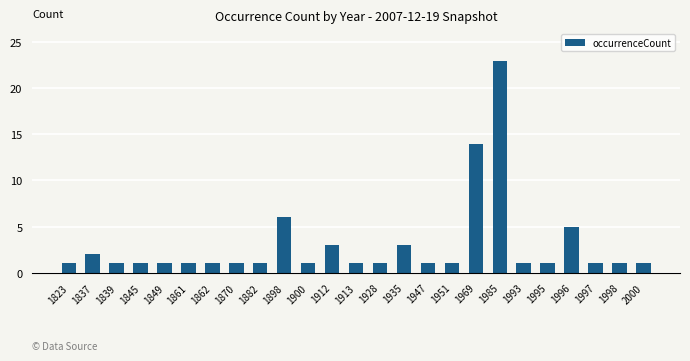

Reading left to right, transcribe all the data shown in this chart.

1823=1	1837=2	1839=1	1845=1	1849=1	1861=1	1862=1	1870=1	1882=1	1898=6	1900=1	1912=3	1913=1	1928=1	1935=3	1947=1	1951=1	1969=14	1985=23	1993=1	1995=1	1996=5	1997=1	1998=1	2000=1